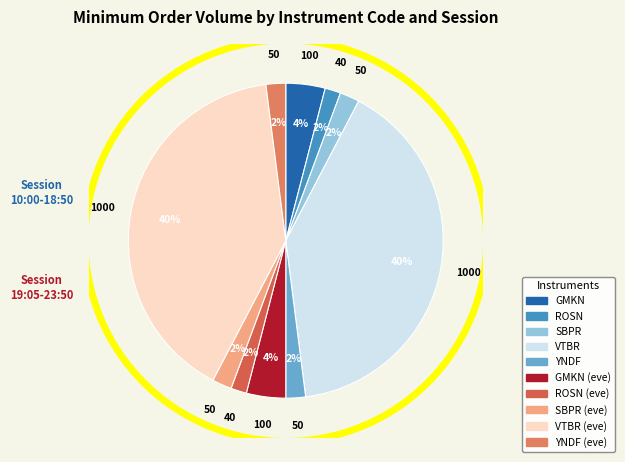

How many segments does this pie chart have?

10